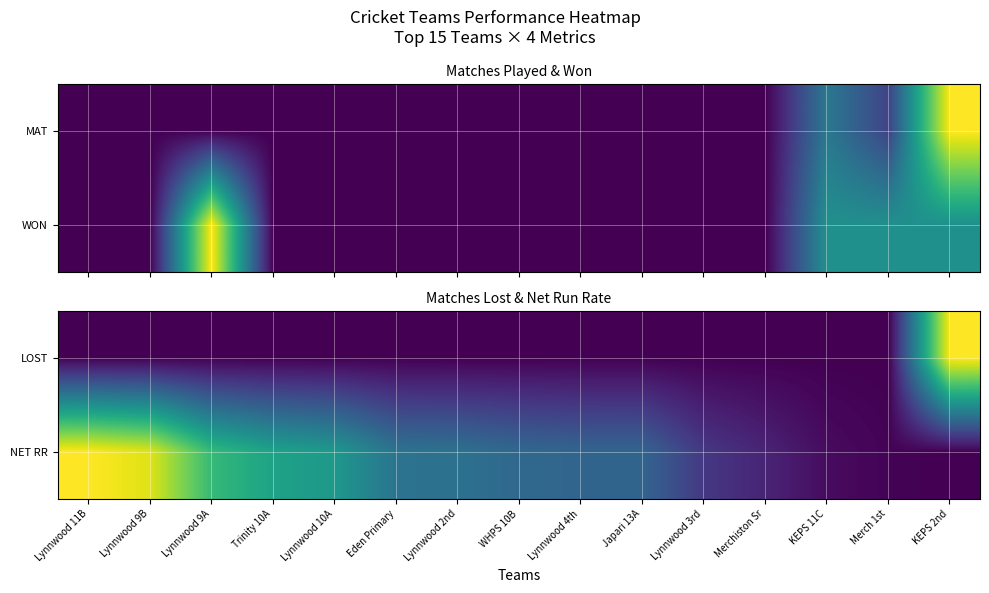

The value of NET RR at Lynnwood 9A is 1.1. True or false?

False